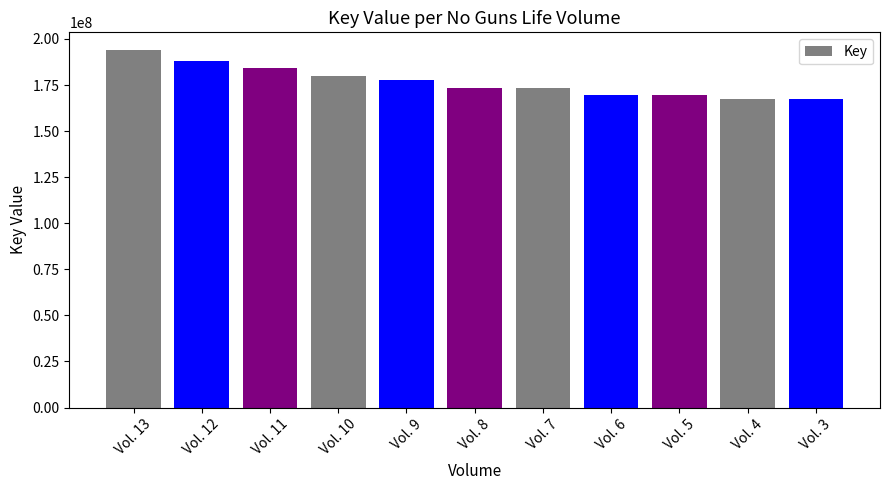

What is the sum of the values at Vol. 8 and Vol. 7?

346224406